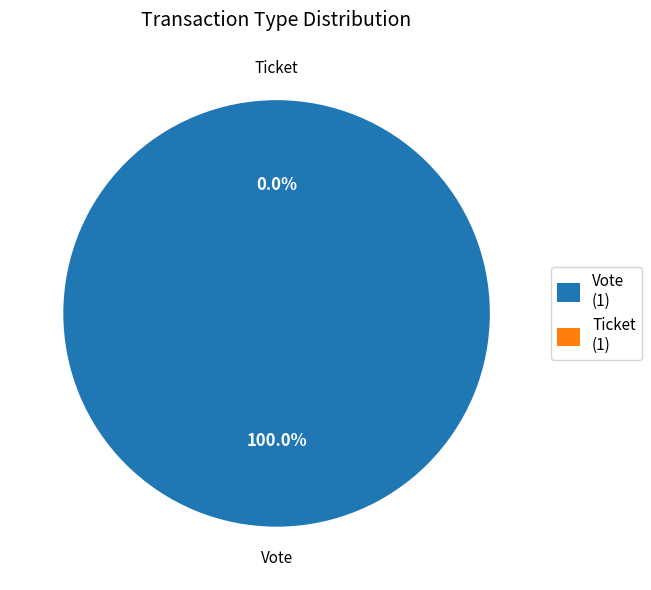

How many slices are in this pie chart?

2